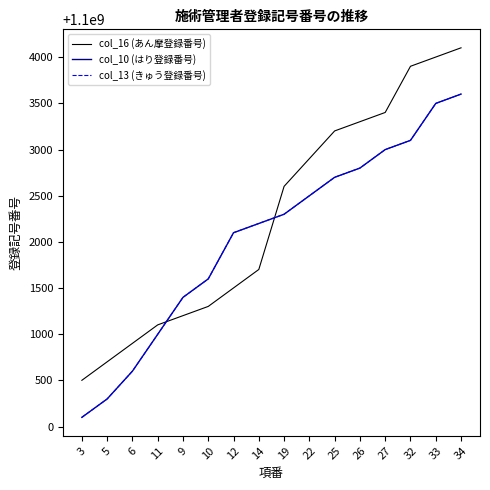

Which series ends up on top after the final intersection of col_16 (あん摩登録番号) and col_13 (きゅう登録番号)?

col_16 (あん摩登録番号)